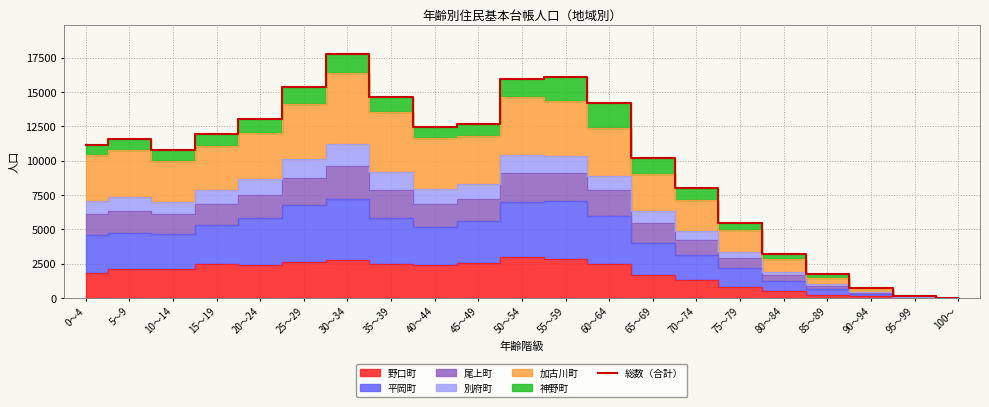

Which label corresponds to the smallest value in the chart?

100～